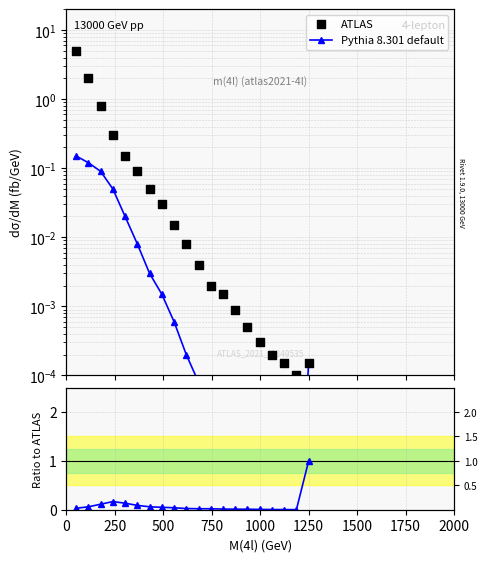

At how many categories does at least one series exceed 4?

1